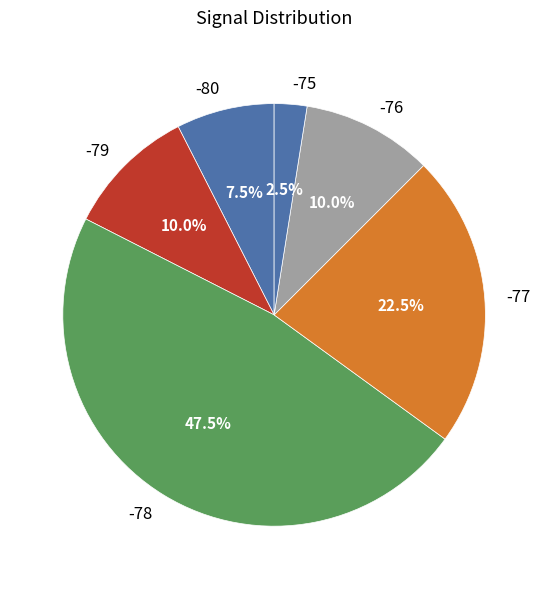

Does -76 account for over 50% of the chart?

No